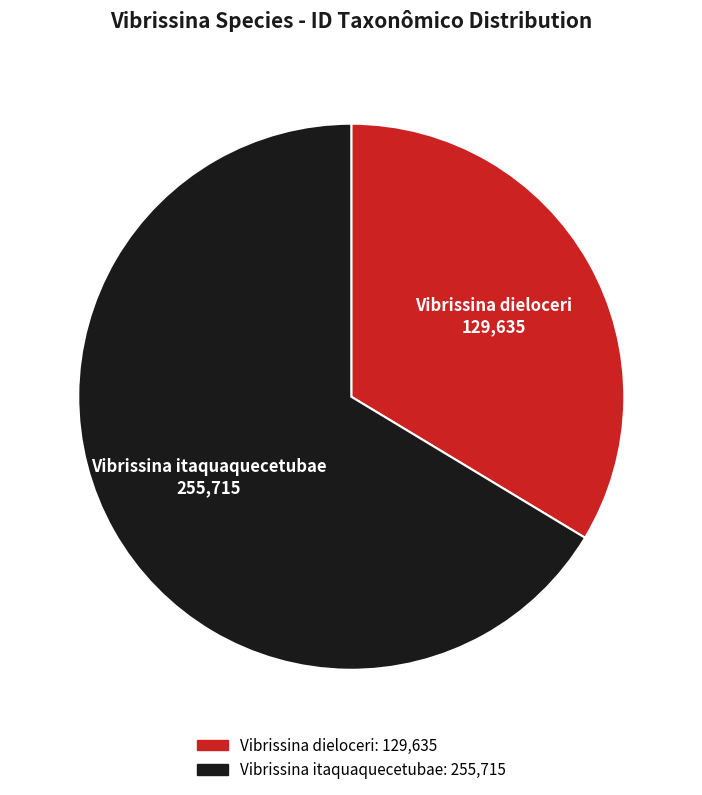

Do Vibrissina dieloceri and Vibrissina itaquaquecetubae together represent more than half of the pie?

Yes